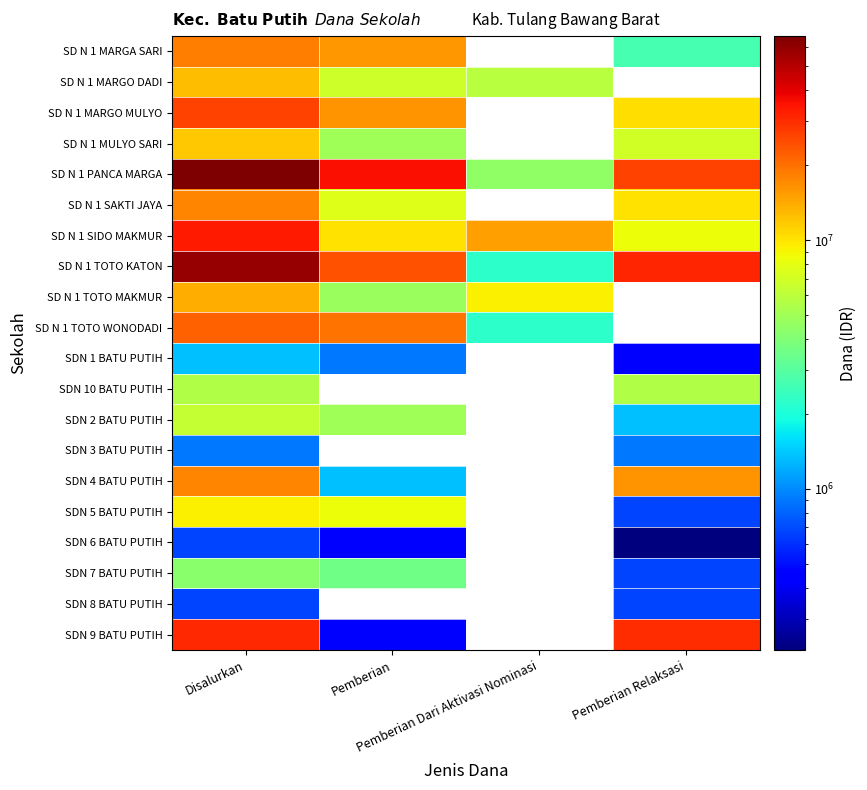

How many data points does each series have?

4